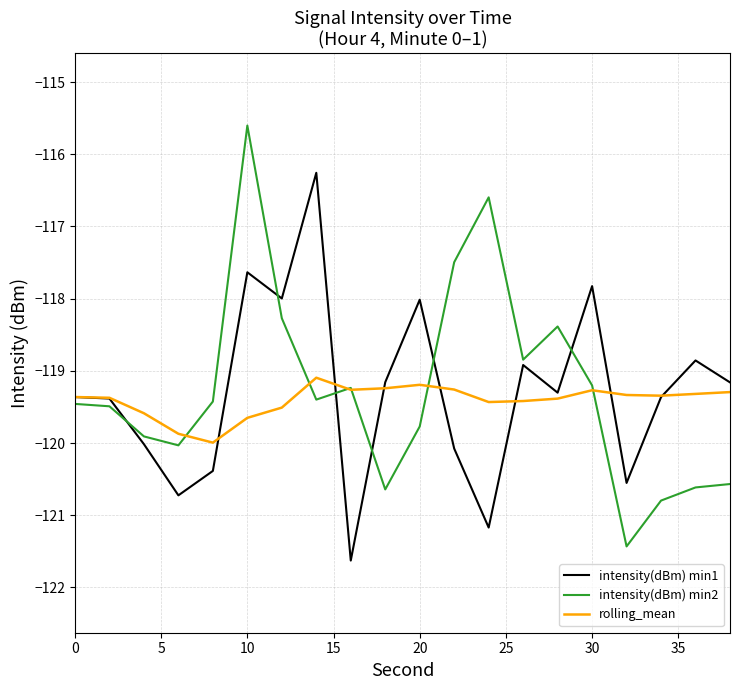

What is the greatest value displayed?

-115.6